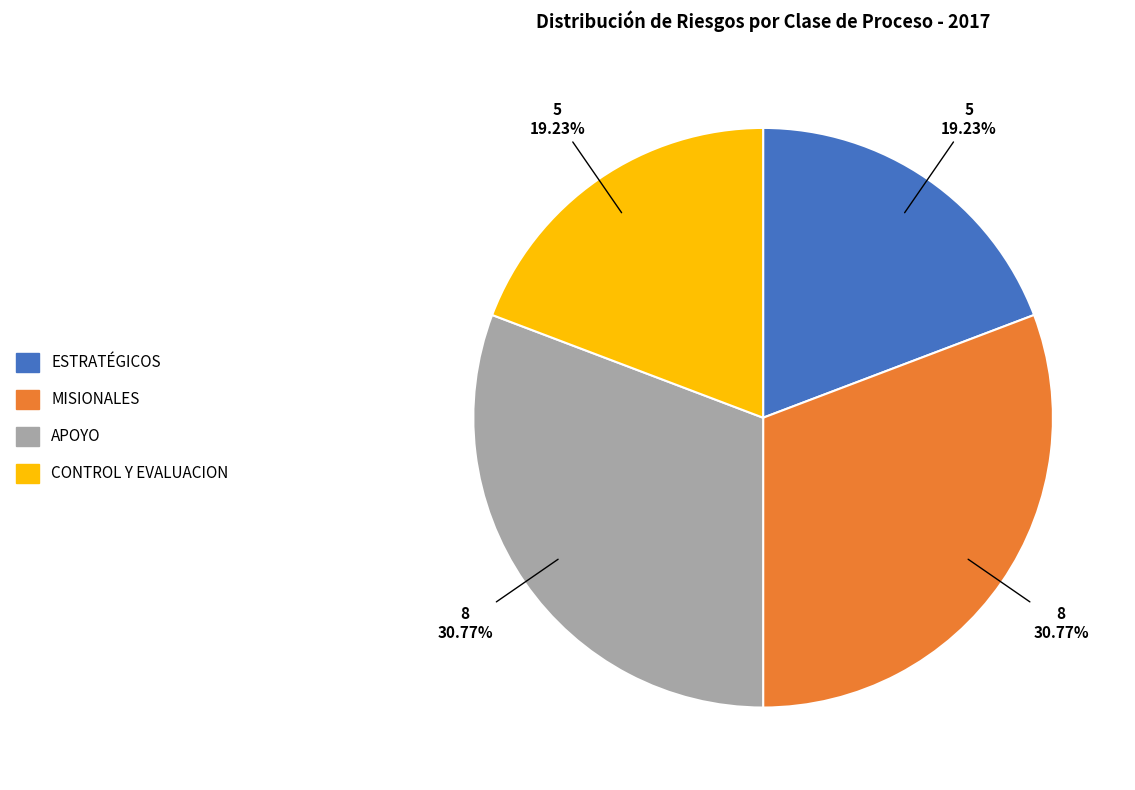

Does any single category account for the majority?

No